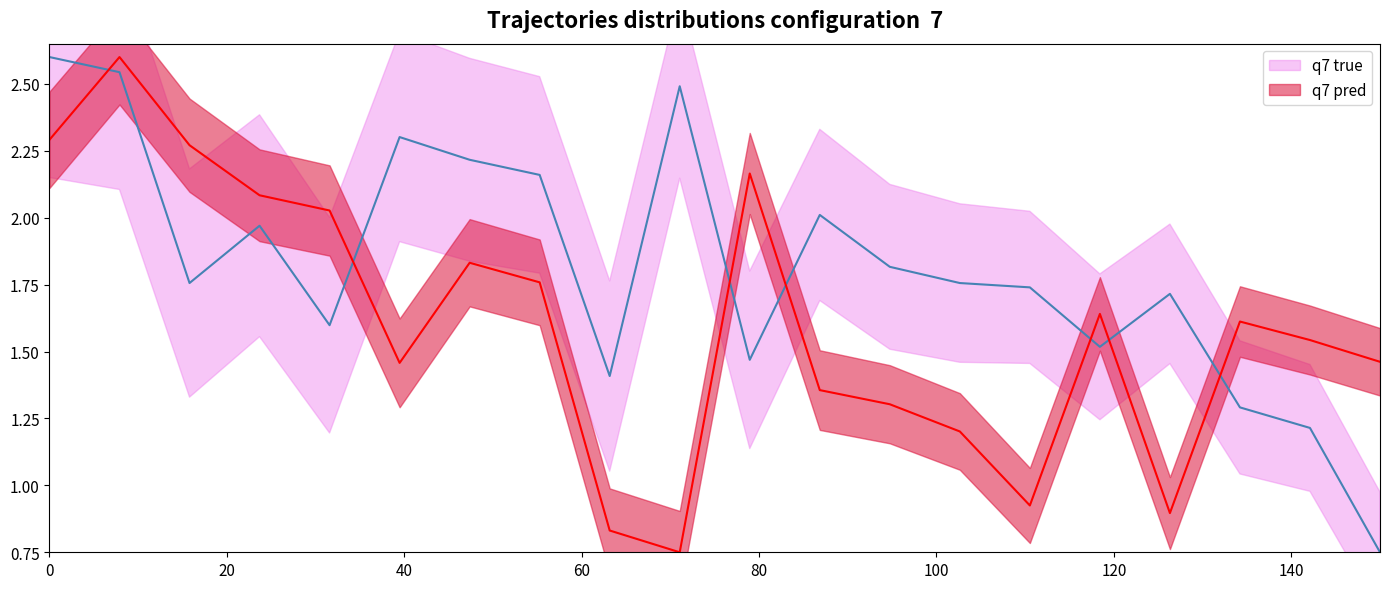

What are all the series names shown in the legend?

q7 true, q7 pred